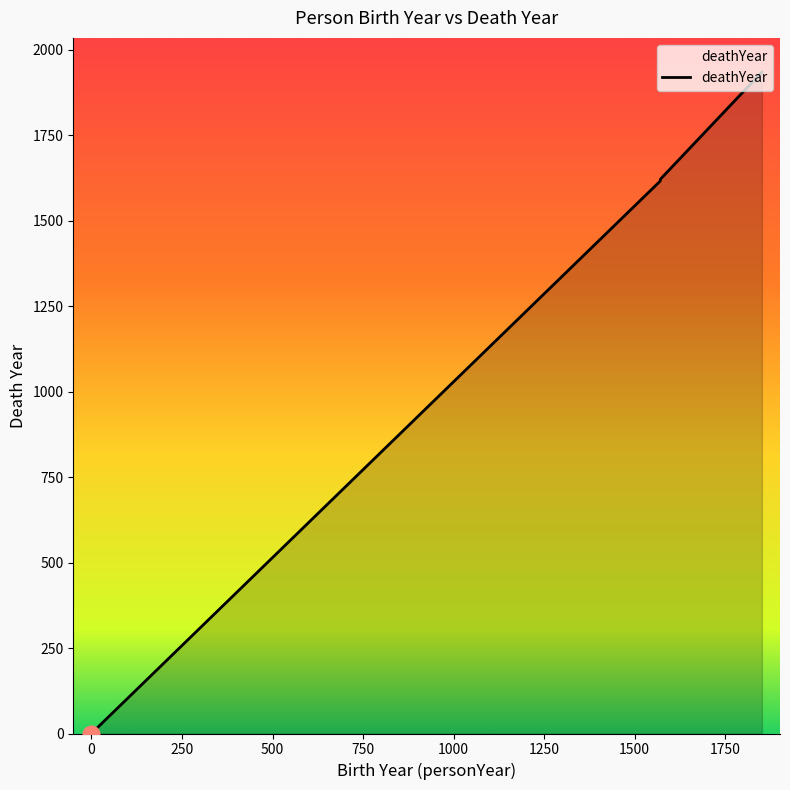

What is the greatest value displayed?

1934